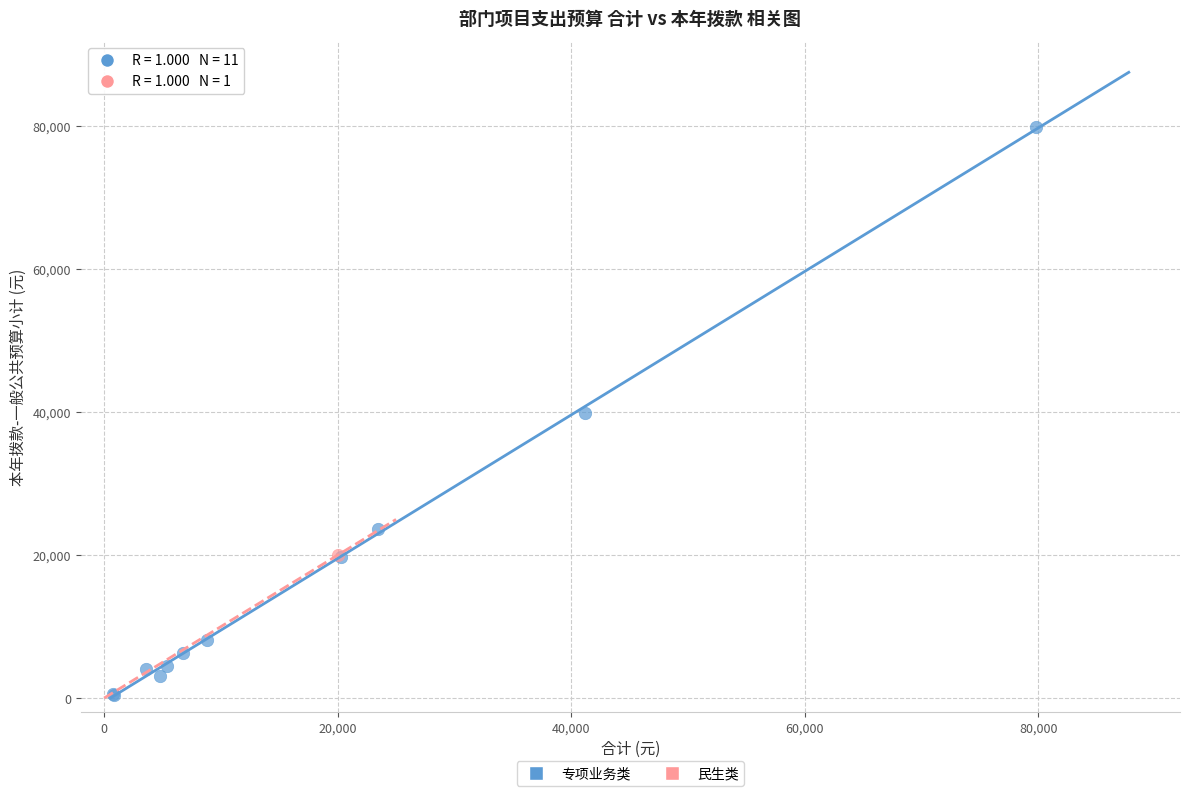

What are all the series names shown in the legend?

专项业务类, 民生类